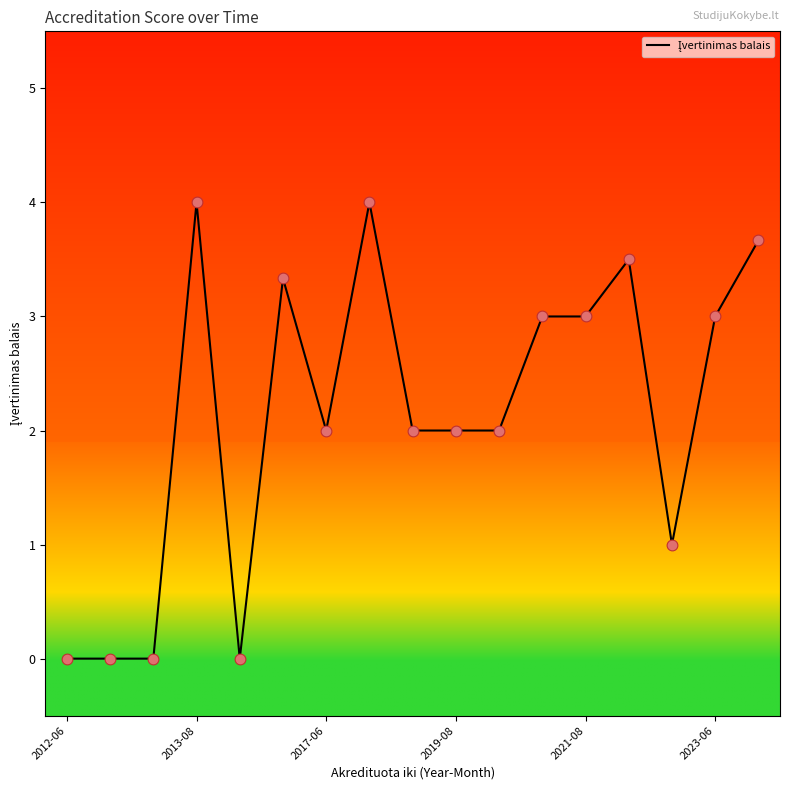

What is the maximum value shown in the chart?

4.0